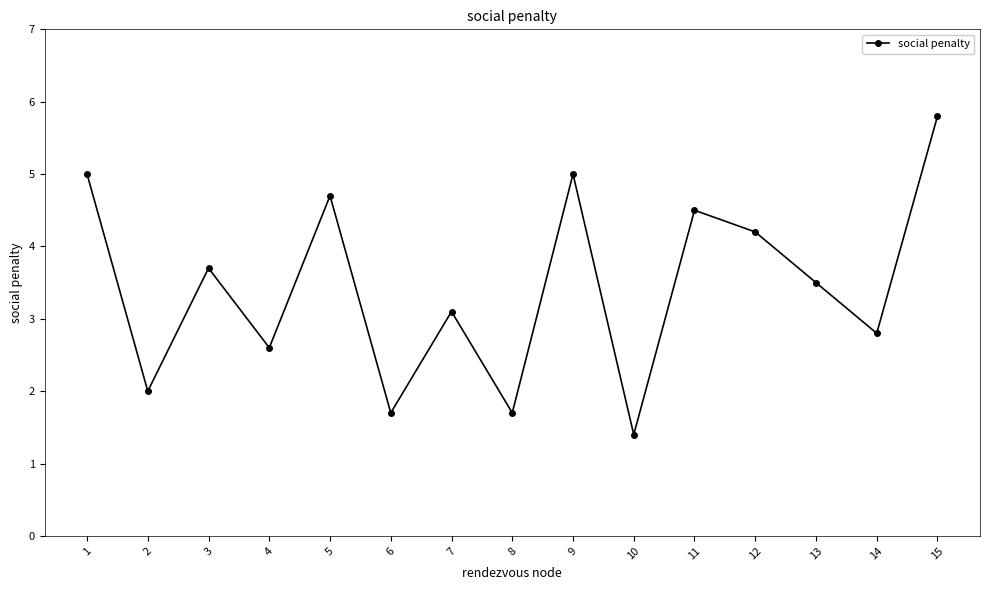

True or false: the data shows 1.7 at 8.

True